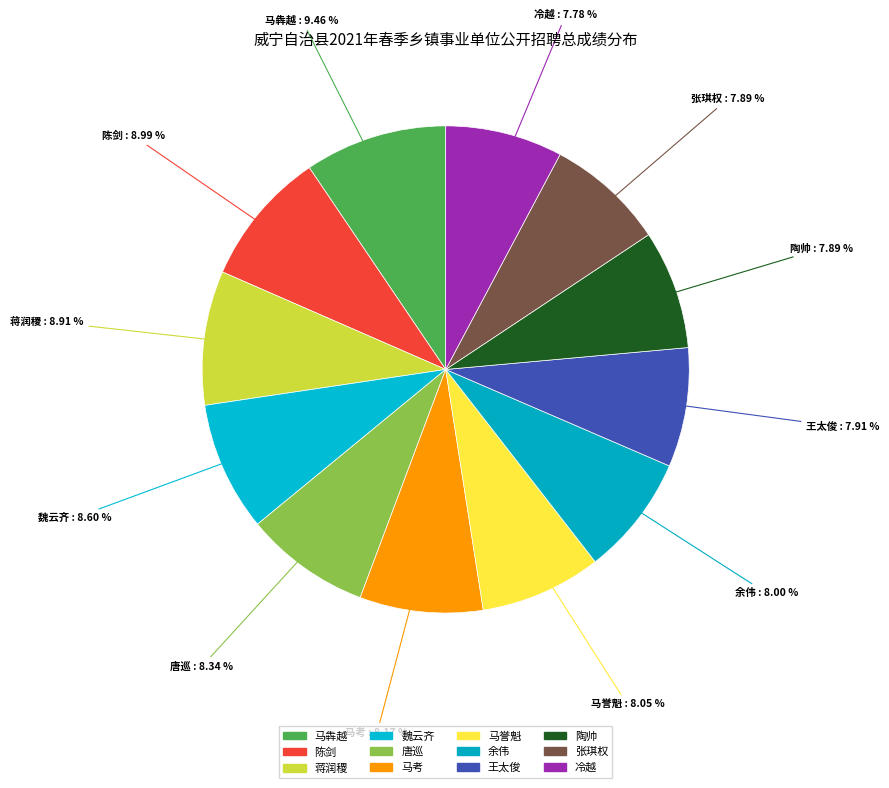

True or false: 马考 accounts for 1% of the total.

False